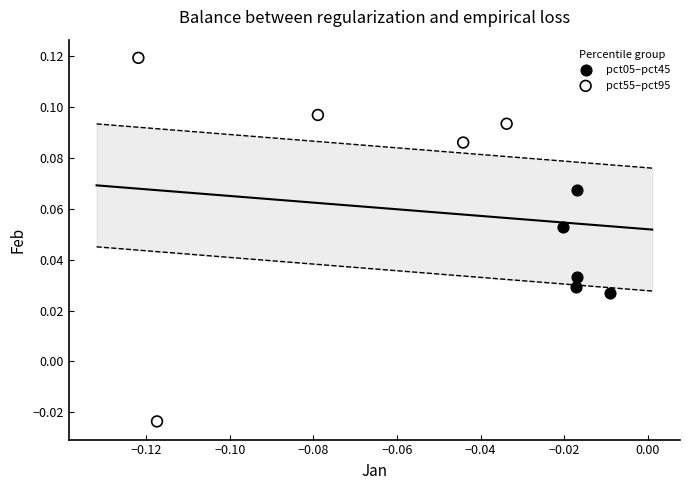

Which series has the largest Y range (max minus min)?

pct55–pct95